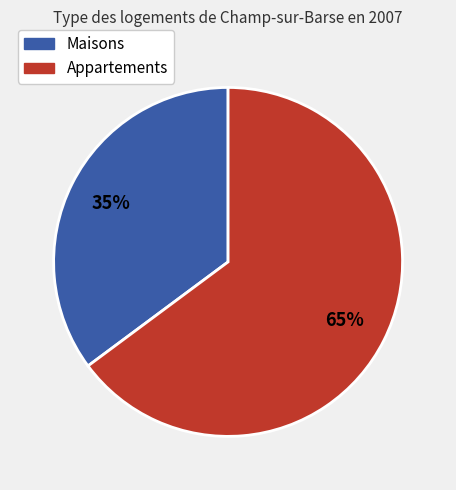

To the nearest percent, what is the average slice percentage?

50%